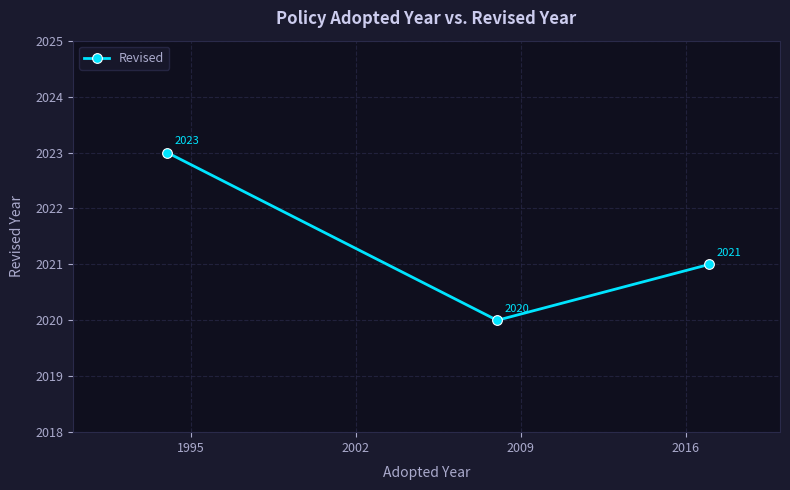

What is the smallest value displayed?

2020